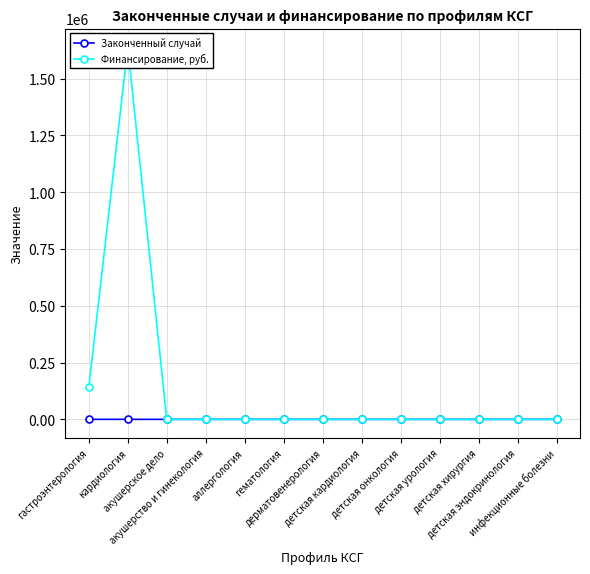

Is the value of Финансирование, руб. at дерматовенерология greater than the value of Законченный случай at дерматовенерология?

No